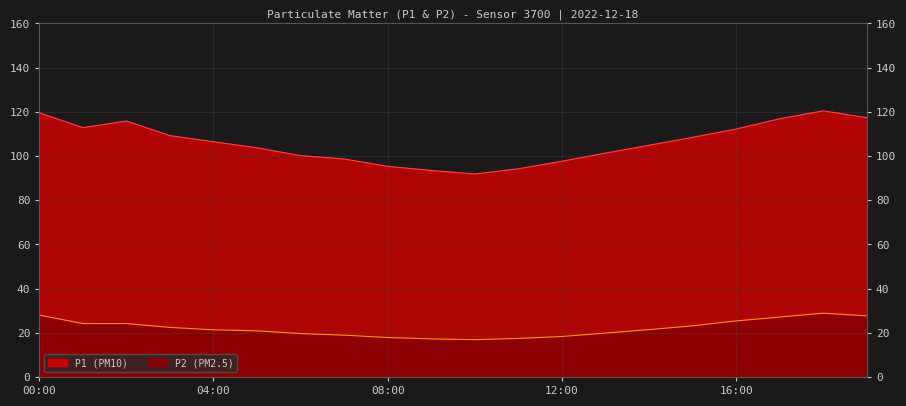

List the labels in order of P1 value, largest first.

18:00, 00:00, 19:00, 17:00, 02:00, 01:00, 16:00, 03:00, 15:00, 04:00, 14:00, 05:00, 13:00, 06:00, 07:00, 12:00, 08:00, 11:00, 09:00, 10:00